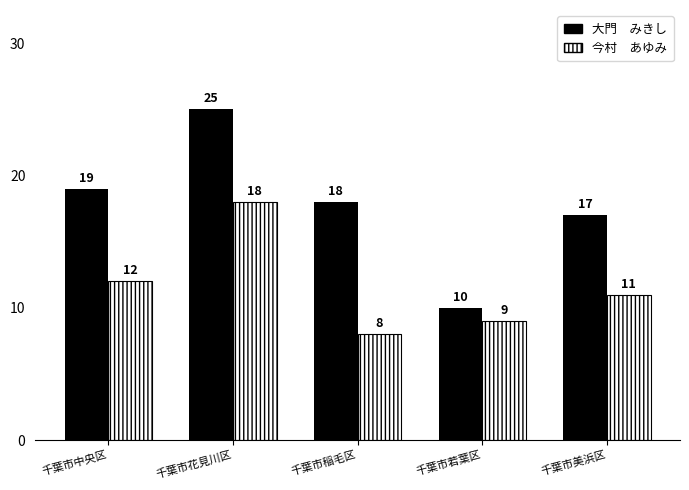

Which category has the lowest value across all series?

千葉市稲毛区